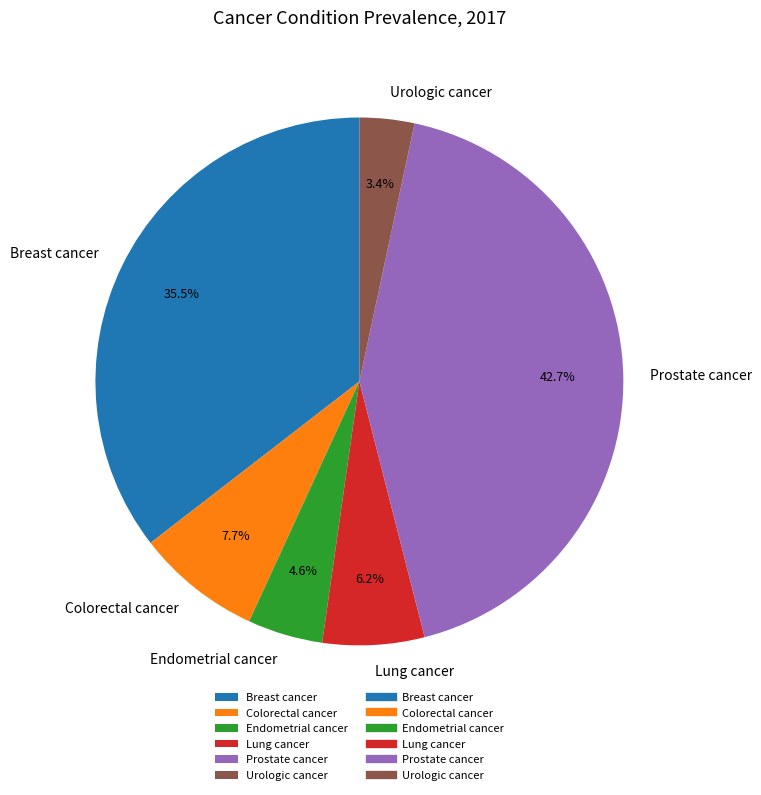

Rank the categories by value from lowest to highest.

Urologic cancer, Endometrial cancer, Lung cancer, Colorectal cancer, Breast cancer, Prostate cancer